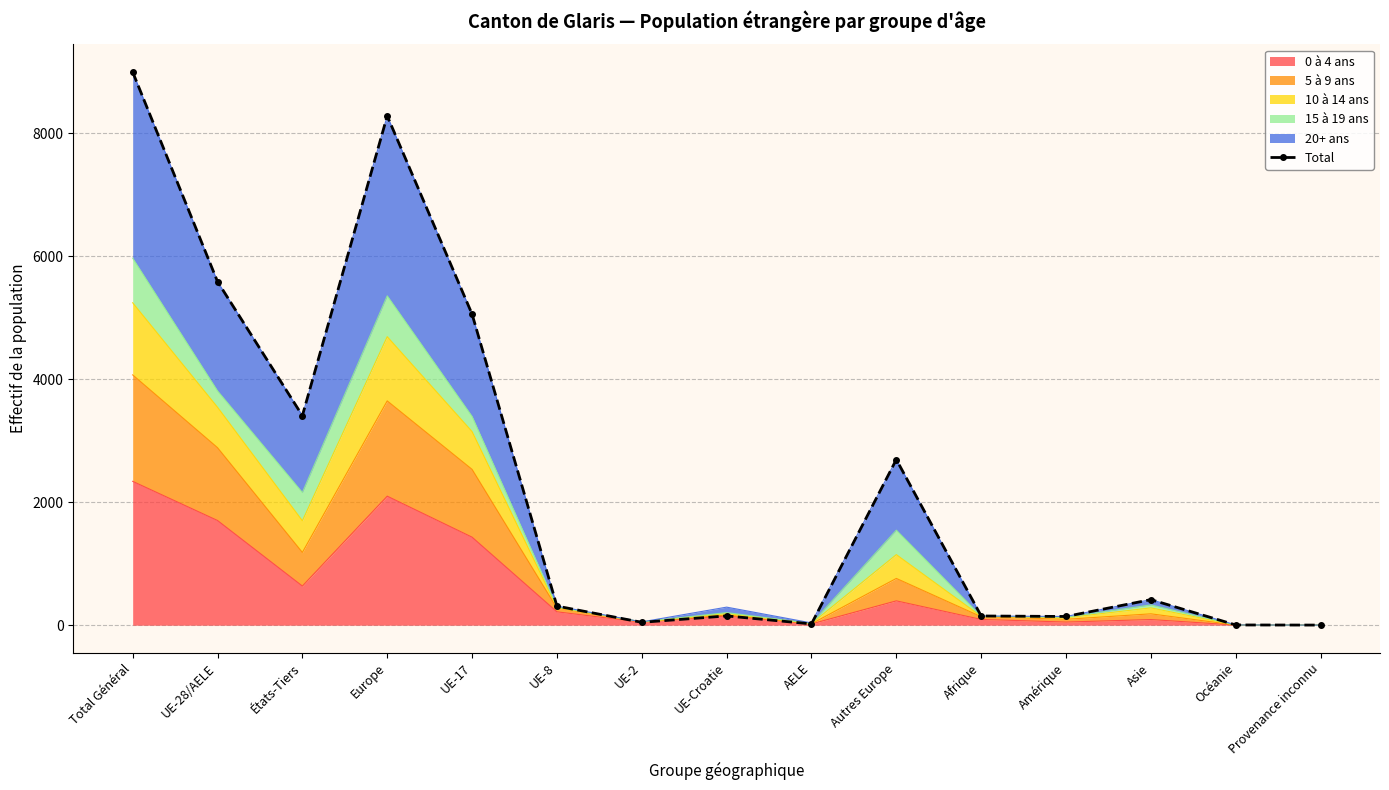

What is the label of the 2nd point from the left?

UE-28/AELE